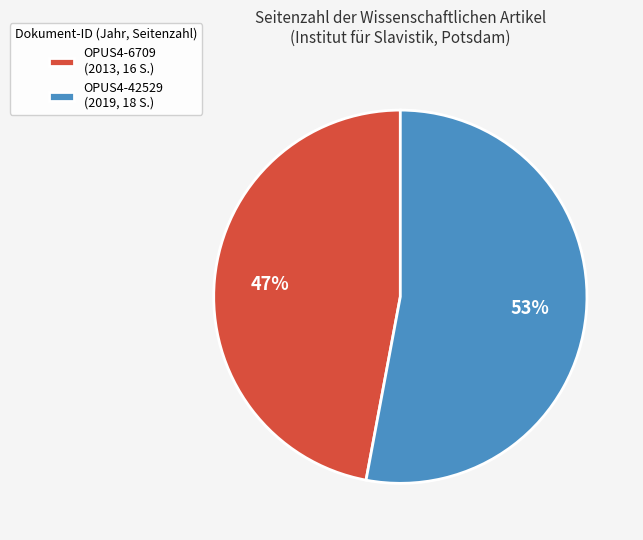

Is OPUS4-6709 (2013, 16 S.) the majority of the pie?

No